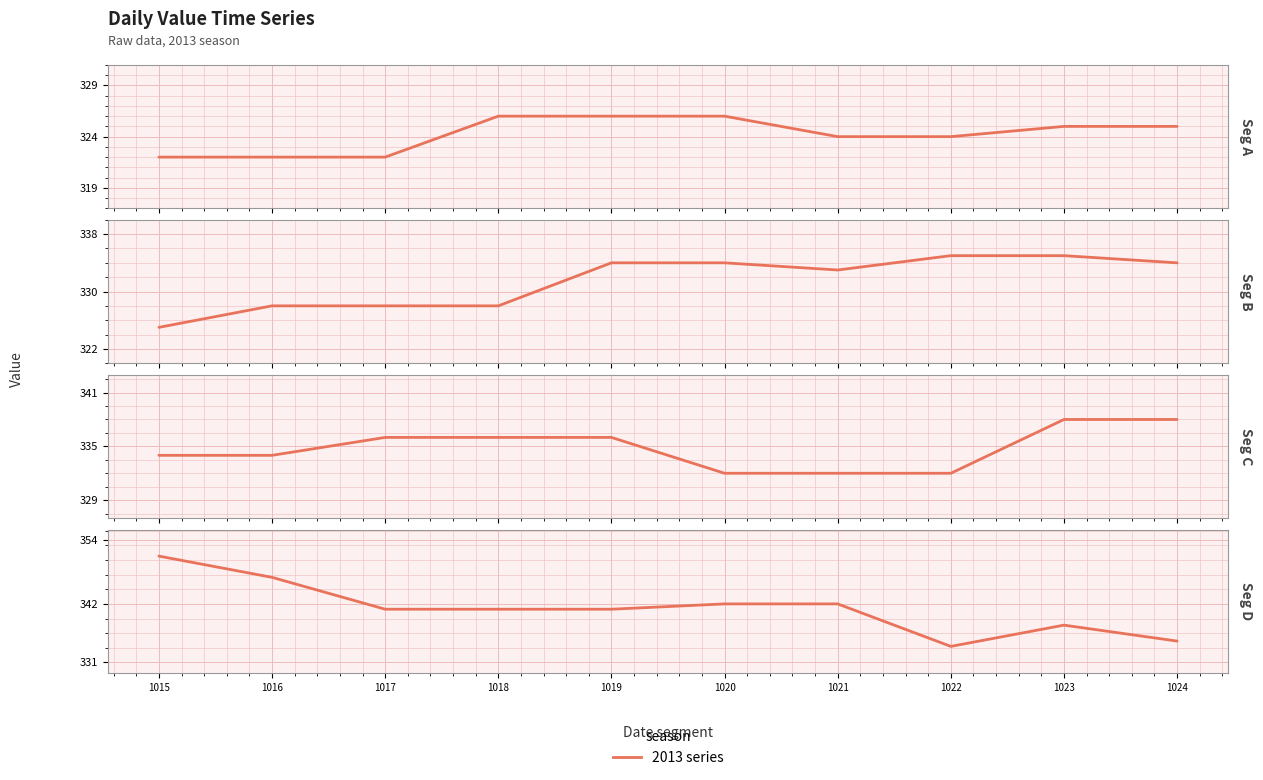

What is the sum of the values at 1020 and 1018?

683